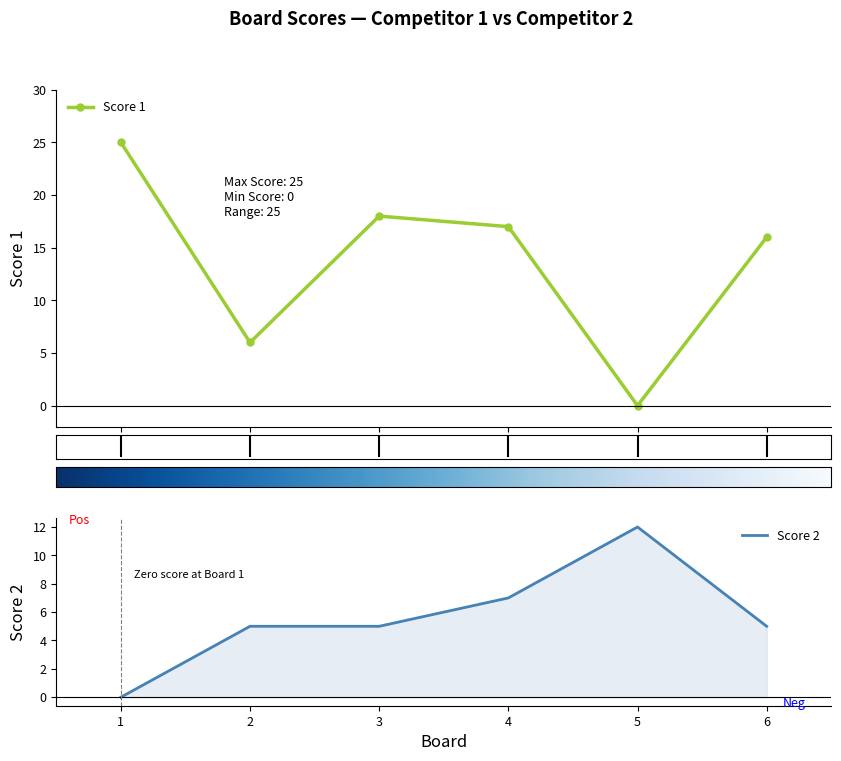

Which series changed the most between 1 and 3?

Score 1